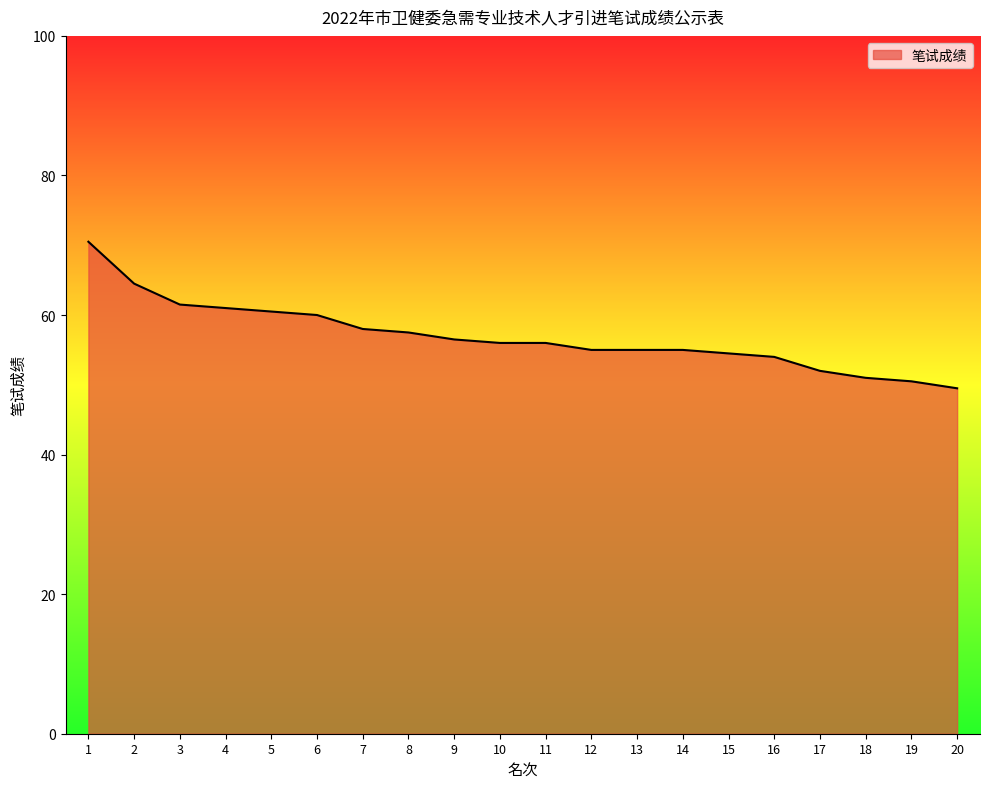

Reading right to left, list all the values displayed in this chart.

49.5	50.5	51.0	52.0	54.0	54.5	55.0	55.0	55.0	56.0	56.0	56.5	57.5	58.0	60.0	60.5	61.0	61.5	64.5	70.5